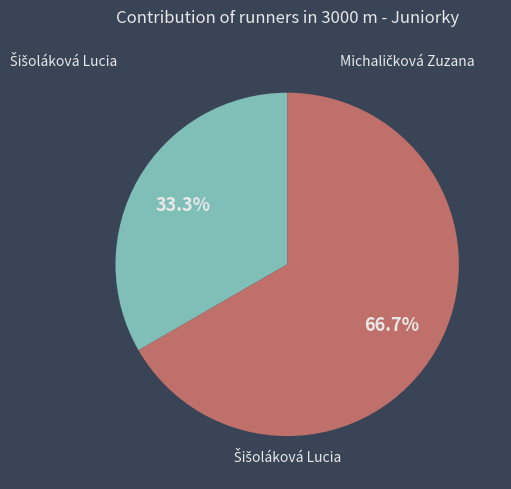

Is there a majority slice in this chart?

Yes